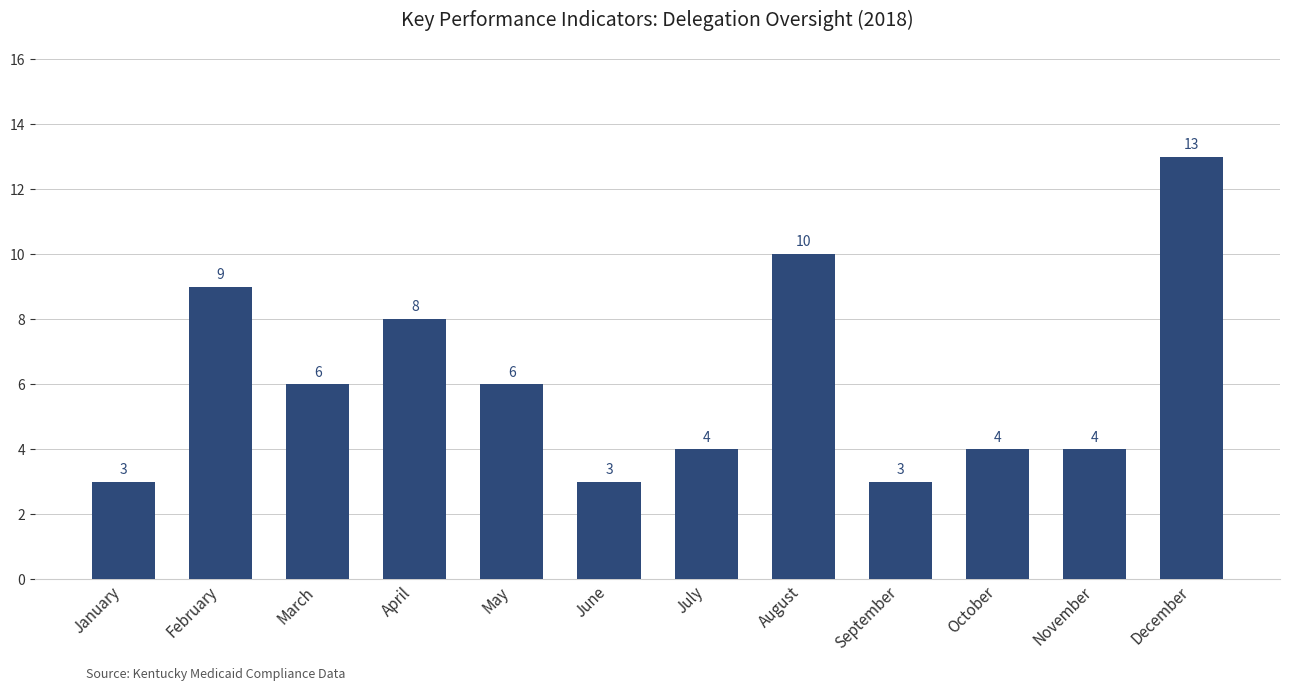

Reading left to right, extract all data points from this chart.

January=3	February=9	March=6	April=8	May=6	June=3	July=4	August=10	September=3	October=4	November=4	December=13